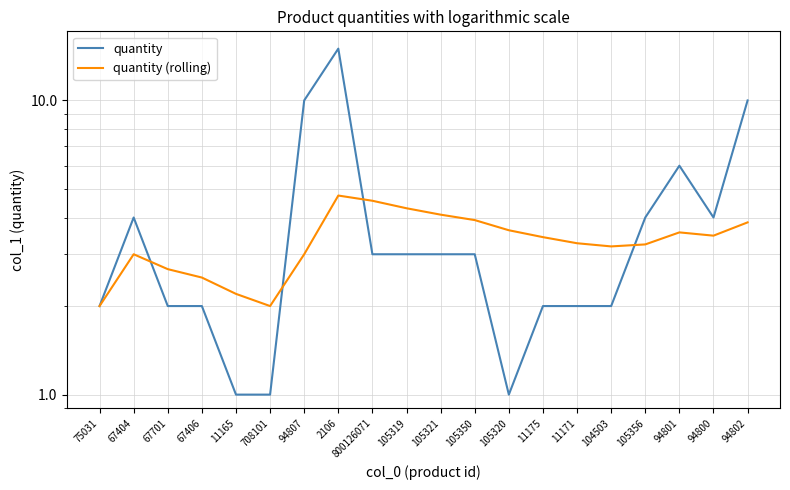

What is the lowest value of the quantity (rolling) series?

2.0